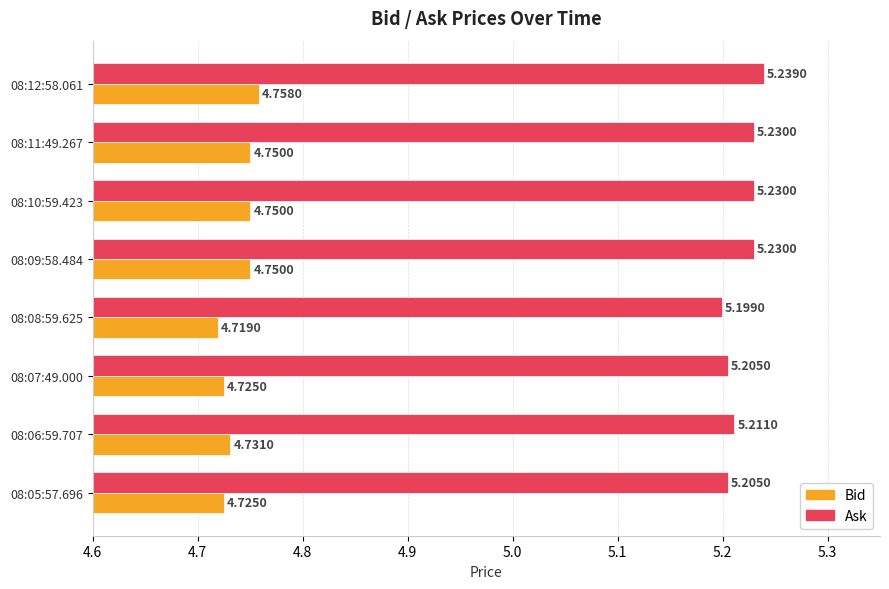

At which category is the sum across all series the highest?

08:12:58.061